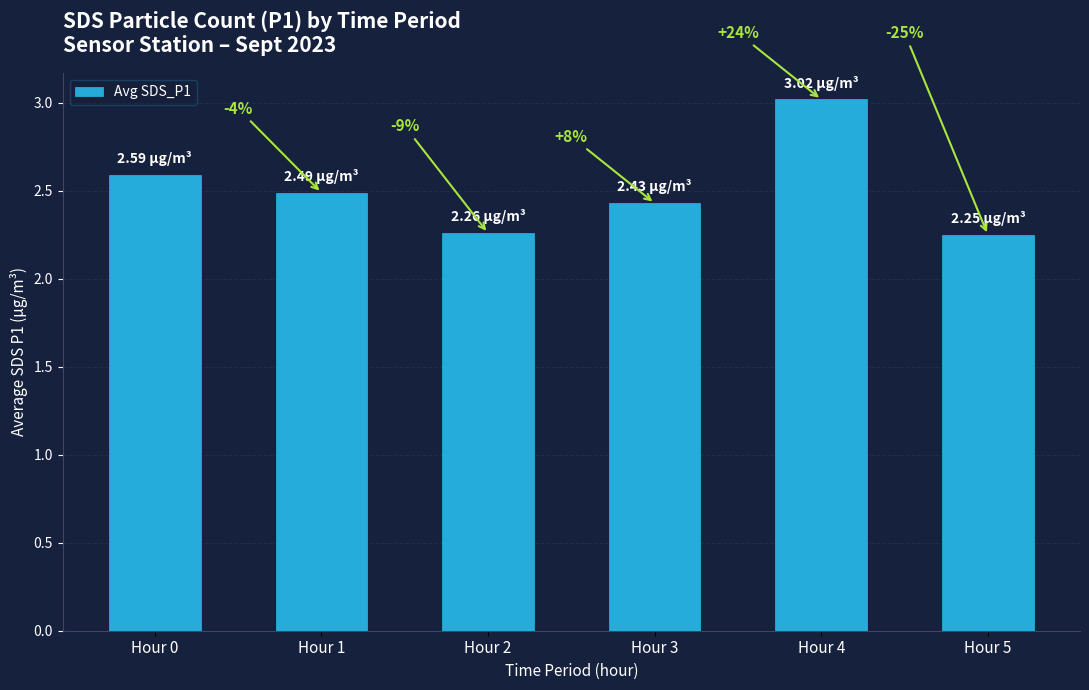

Which category has the lowest value across all series?

Hour 5